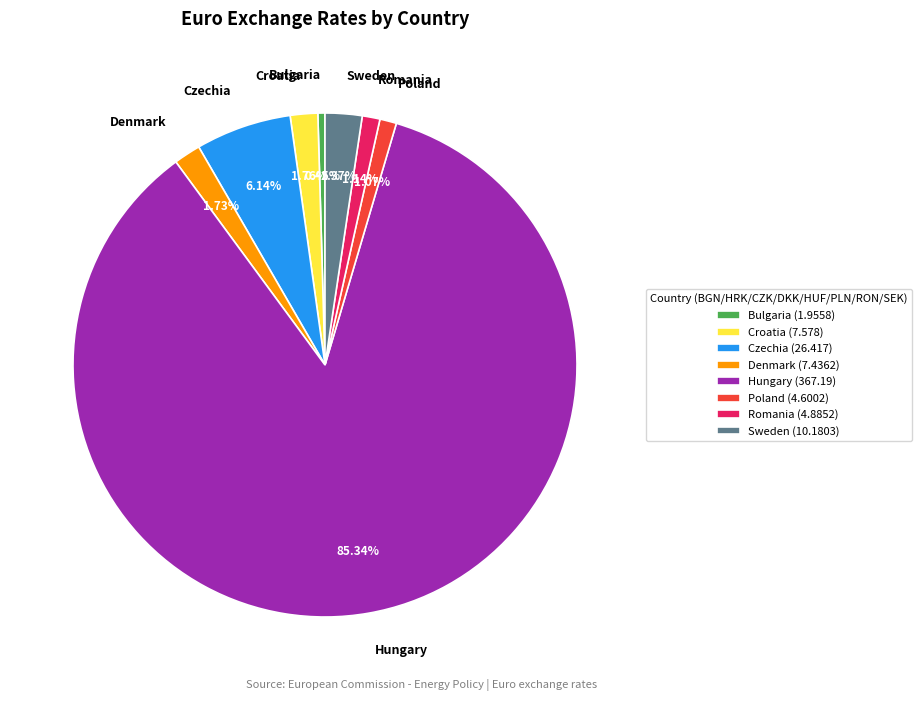

What is the smallest slice in the pie chart?

Bulgaria